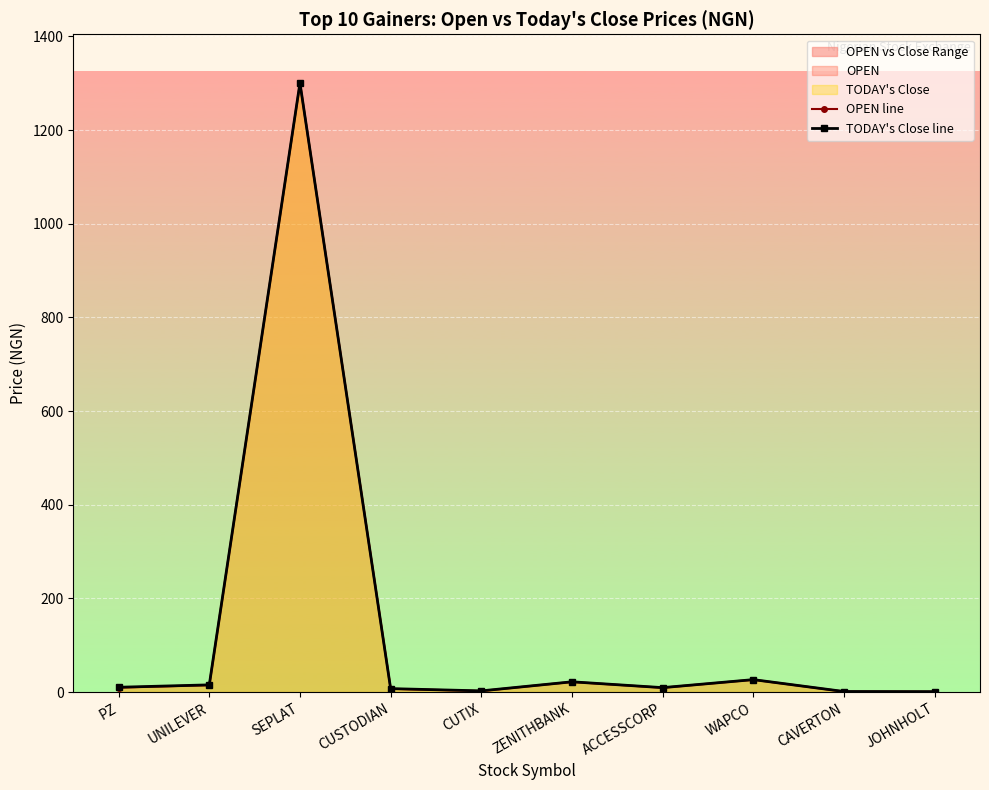

True or false: TODAY's Close line and OPEN line intersect in this chart.

False